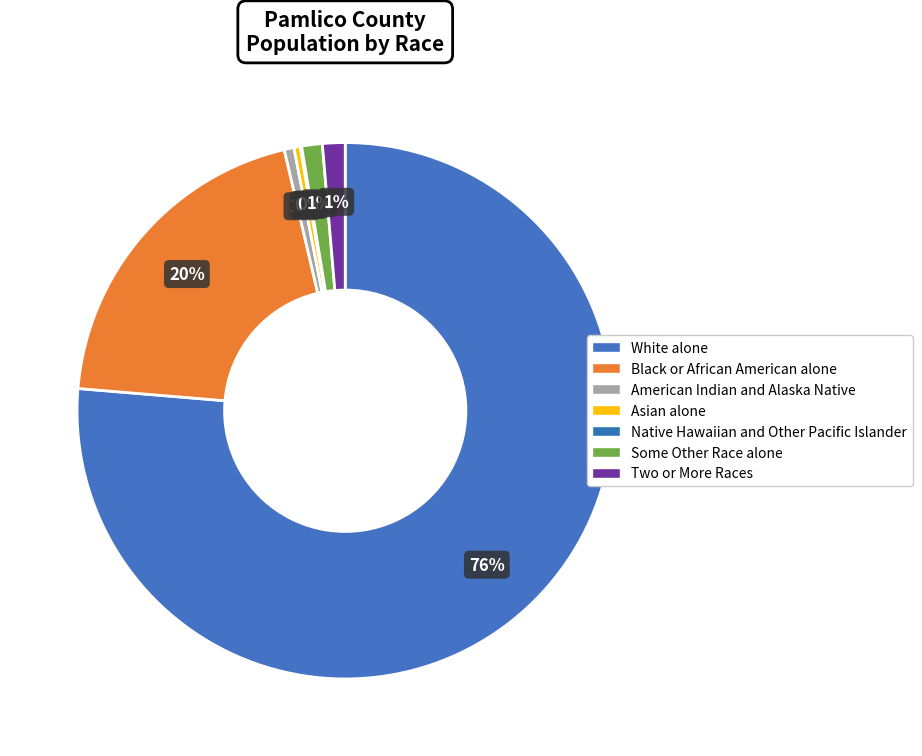

Rank the categories by value from highest to lowest.

White alone, Black or African American alone, Two or More Races, Some Other Race alone, American Indian and Alaska Native, Asian alone, Native Hawaiian and Other Pacific Islander